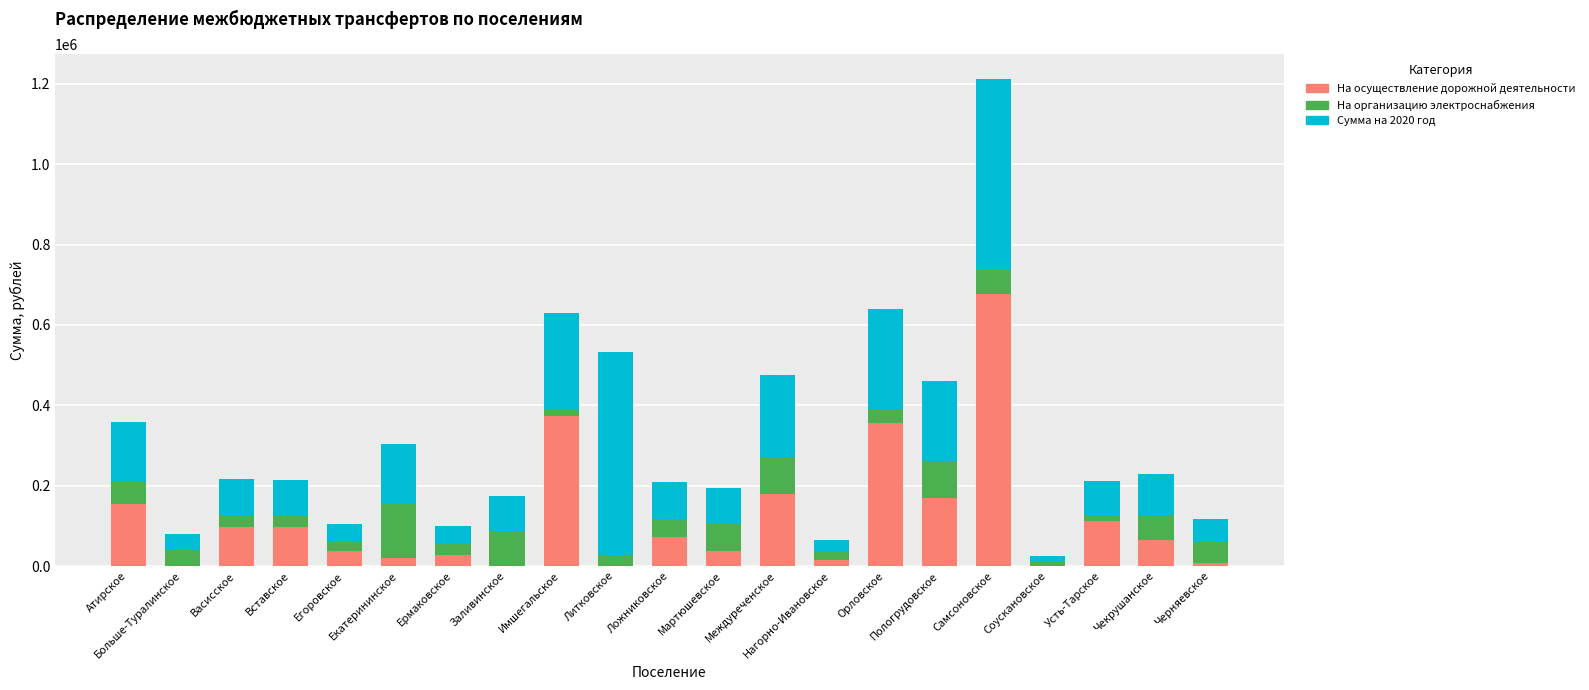

What is the maximum value for На осуществление дорожной деятельности?

676834.0